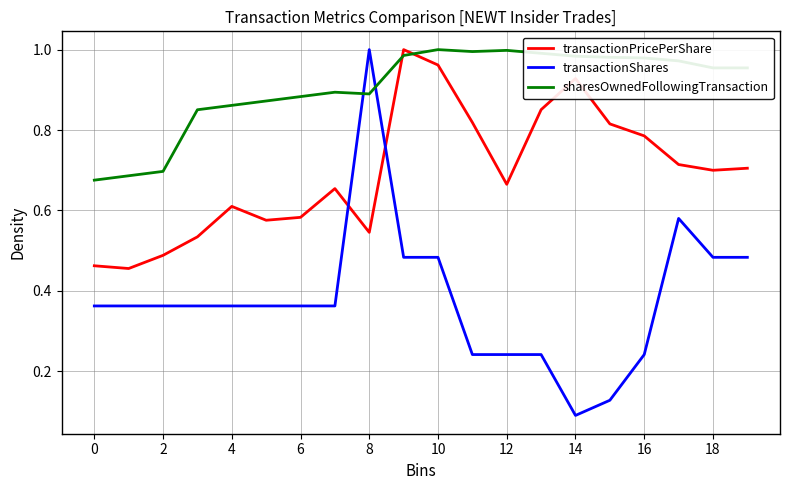

Which series has the largest range (max minus min)?

transactionShares